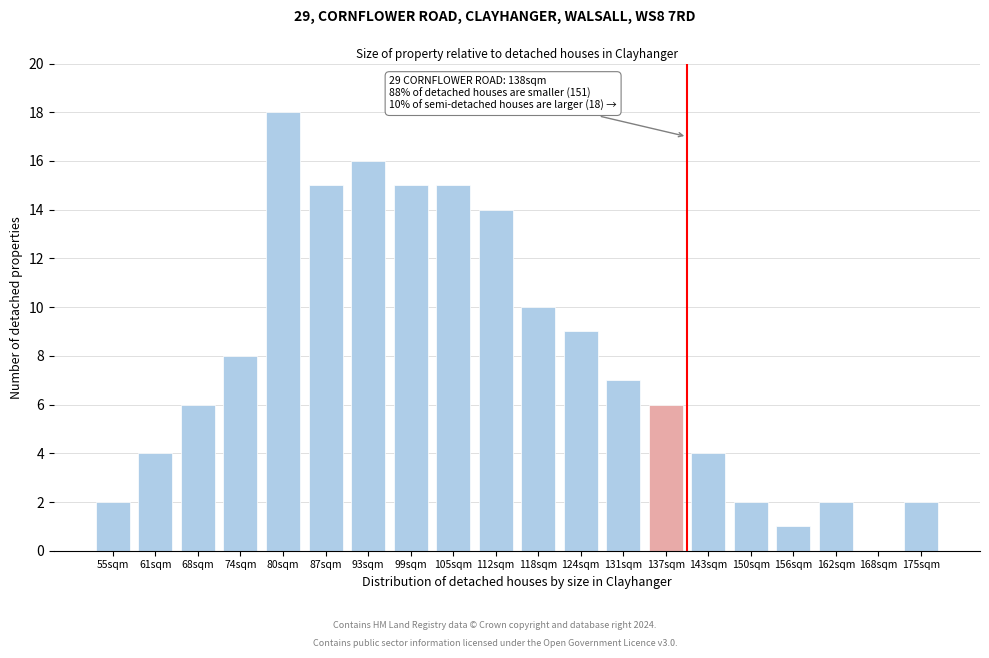

Reading left to right, transcribe all the data shown in this chart.

55sqm=2	61sqm=4	68sqm=6	74sqm=8	80sqm=18	87sqm=15	93sqm=16	99sqm=15	105sqm=15	112sqm=14	118sqm=10	124sqm=9	131sqm=7	137sqm=6	143sqm=4	150sqm=2	156sqm=1	162sqm=2	168sqm=0	175sqm=2